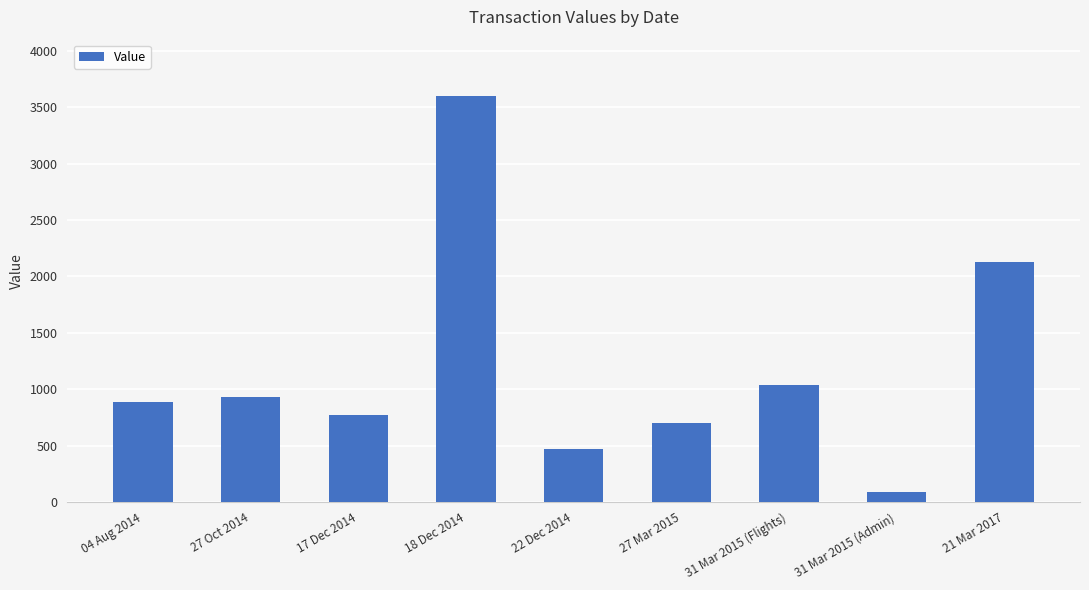

What is the maximum value shown in the chart?

3600.0